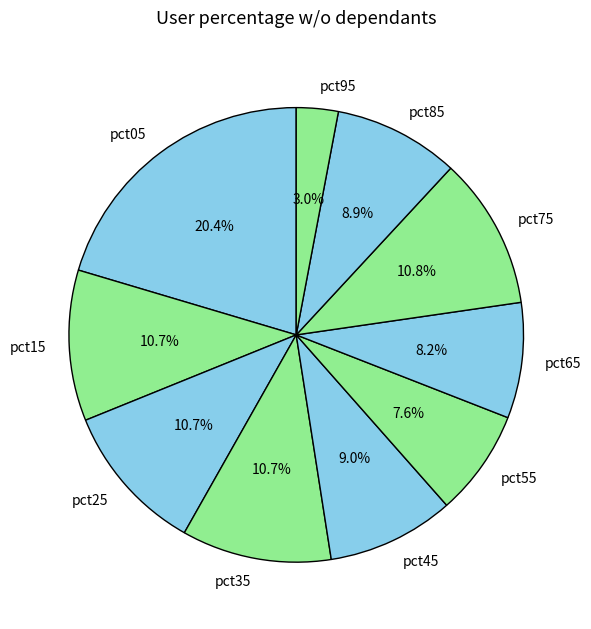

What is the smallest slice in the pie chart?

pct95